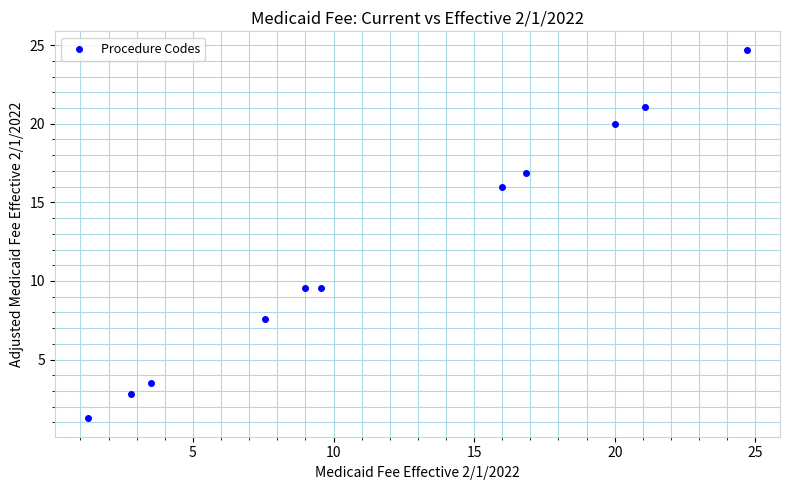

What is the range of X values (max minus min)?

23.4